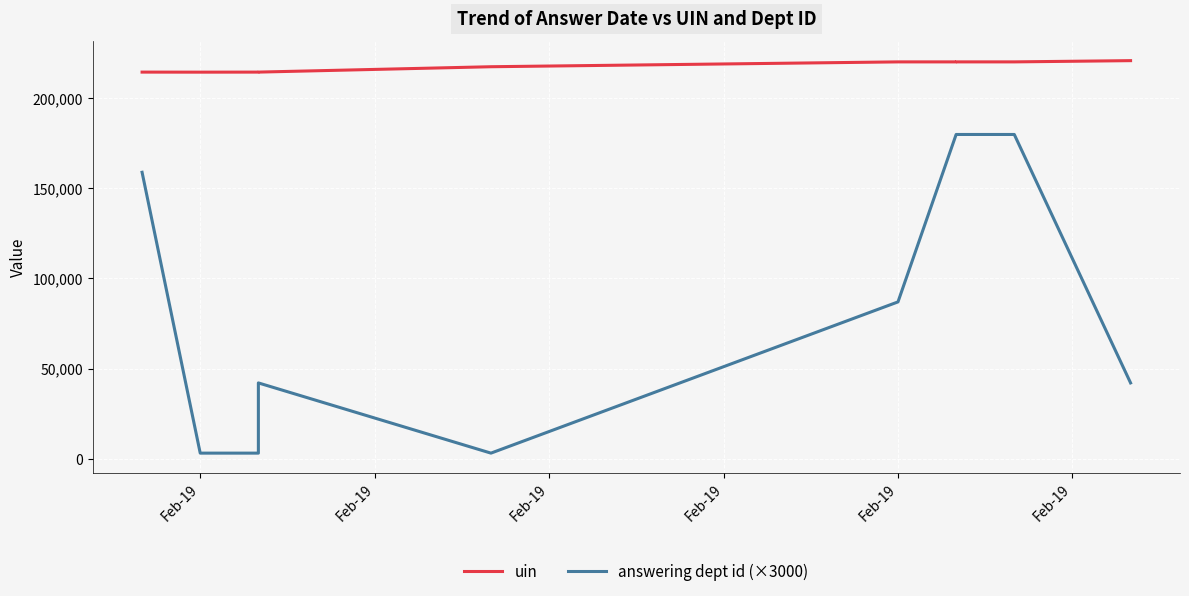

Reading right to left, what are all the values shown in this chart?

uin: 221008	220321	220322	220320	220319	217629	214644	214643	214615	214642
answering dept id (×3000): 42000	180000	180000	180000	87000	3000	42000	3000	3000	159000